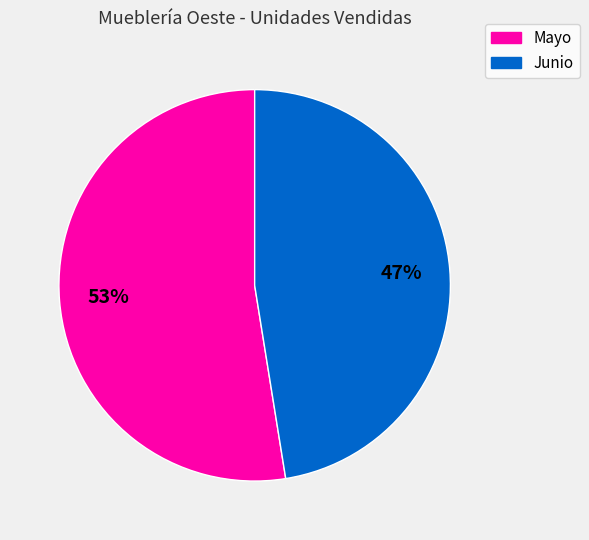

Is there a majority slice in this chart?

Yes